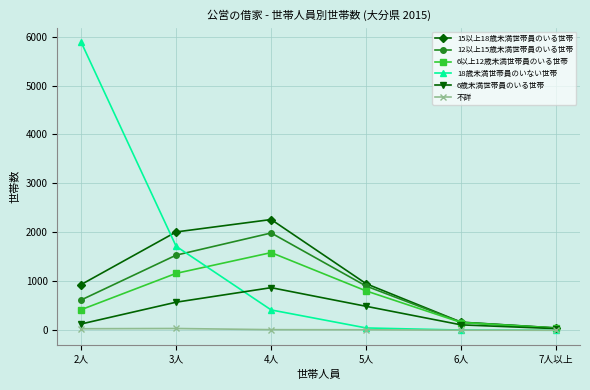

Rank the series at 3人 from highest to lowest value.

15以上18歳未満世帯員のいる世帯, 18歳未満世帯員のいない世帯, 12以上15歳未満世帯員のいる世帯, 6以上12歳未満世帯員のいる世帯, 6歳未満世帯員のいる世帯, 不詳